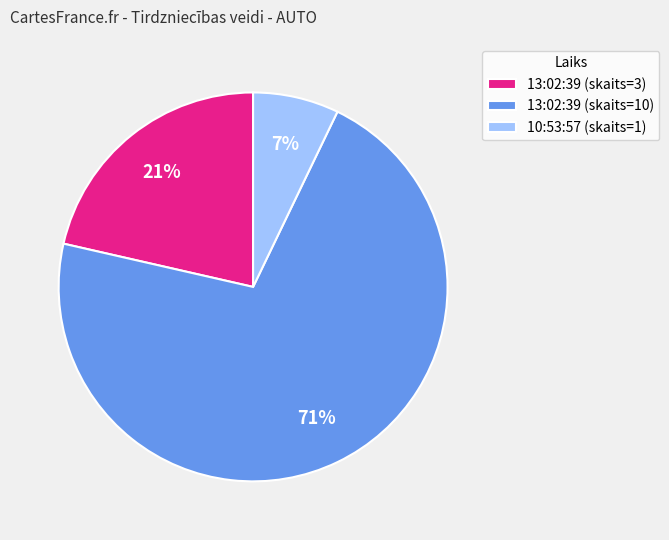

To the nearest percent, what is the combined percentage of 10:53:57 (skaits=1) and 13:02:39 (skaits=10)?

79%